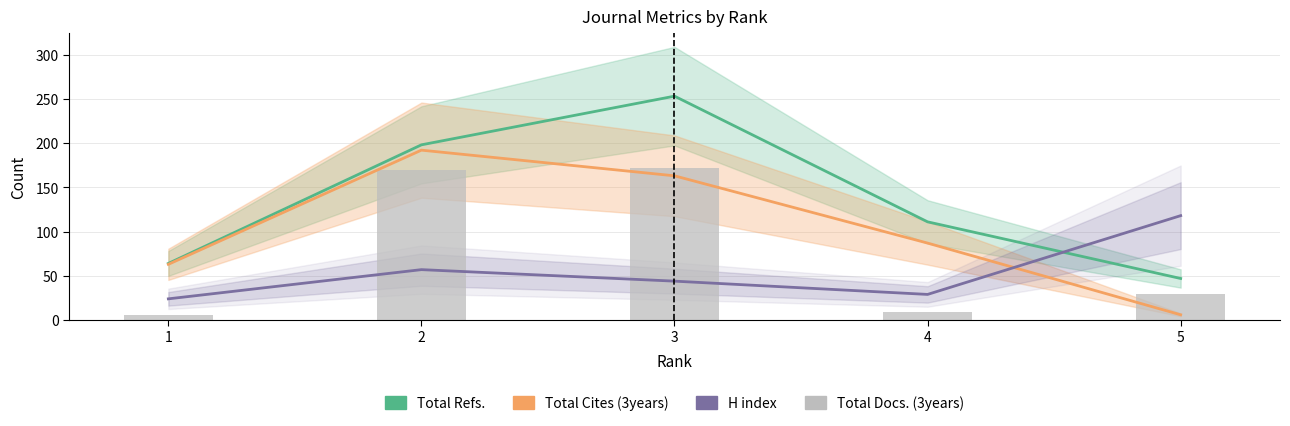

At how many categories does at least one series exceed 181?

2